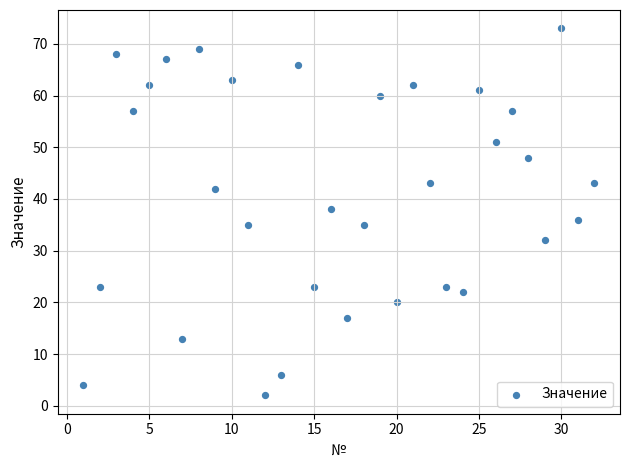

What is the range of Y values (max minus min)?

71